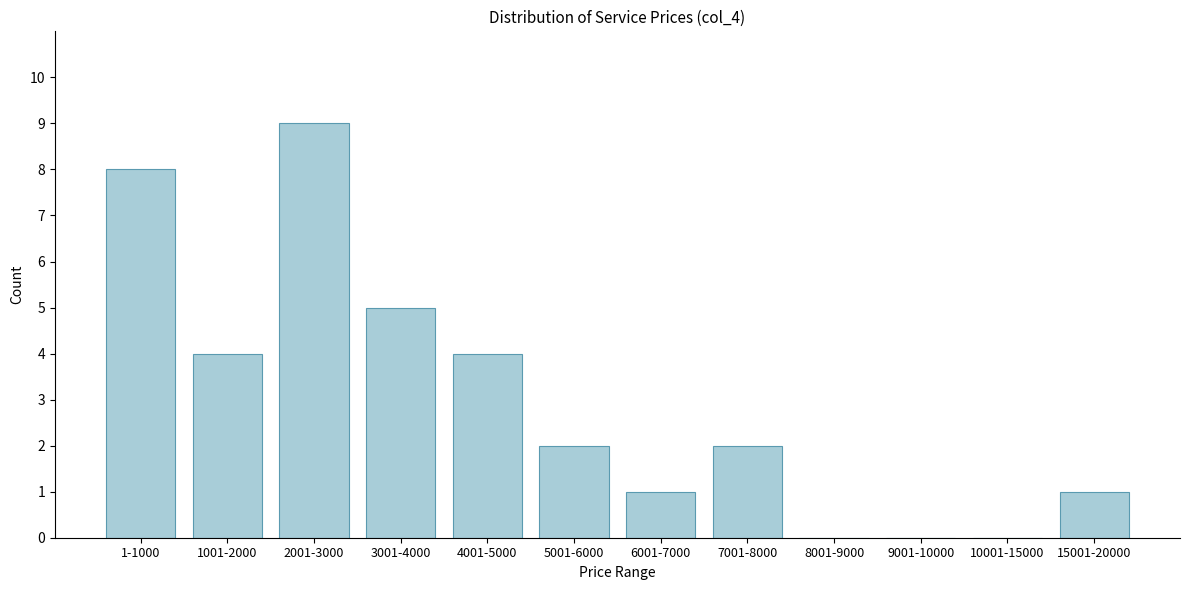

Reading left to right, list all the values displayed in this chart.

1-1000=8	1001-2000=4	2001-3000=9	3001-4000=5	4001-5000=4	5001-6000=2	6001-7000=1	7001-8000=2	8001-9000=0	9001-10000=0	10001-15000=0	15001-20000=1